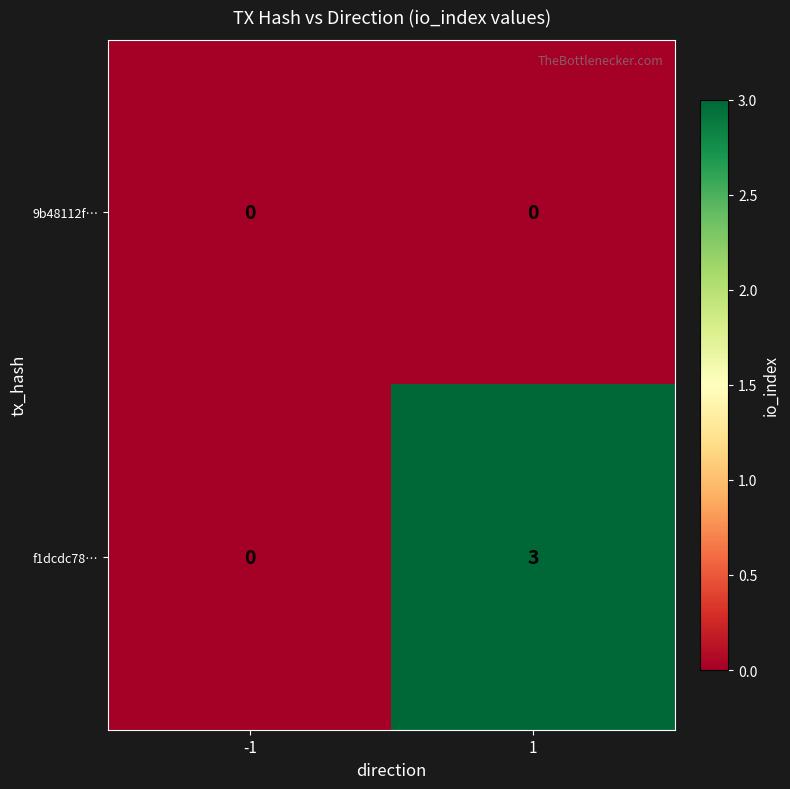

Which series has the largest range (max minus min)?

f1dcdc78…